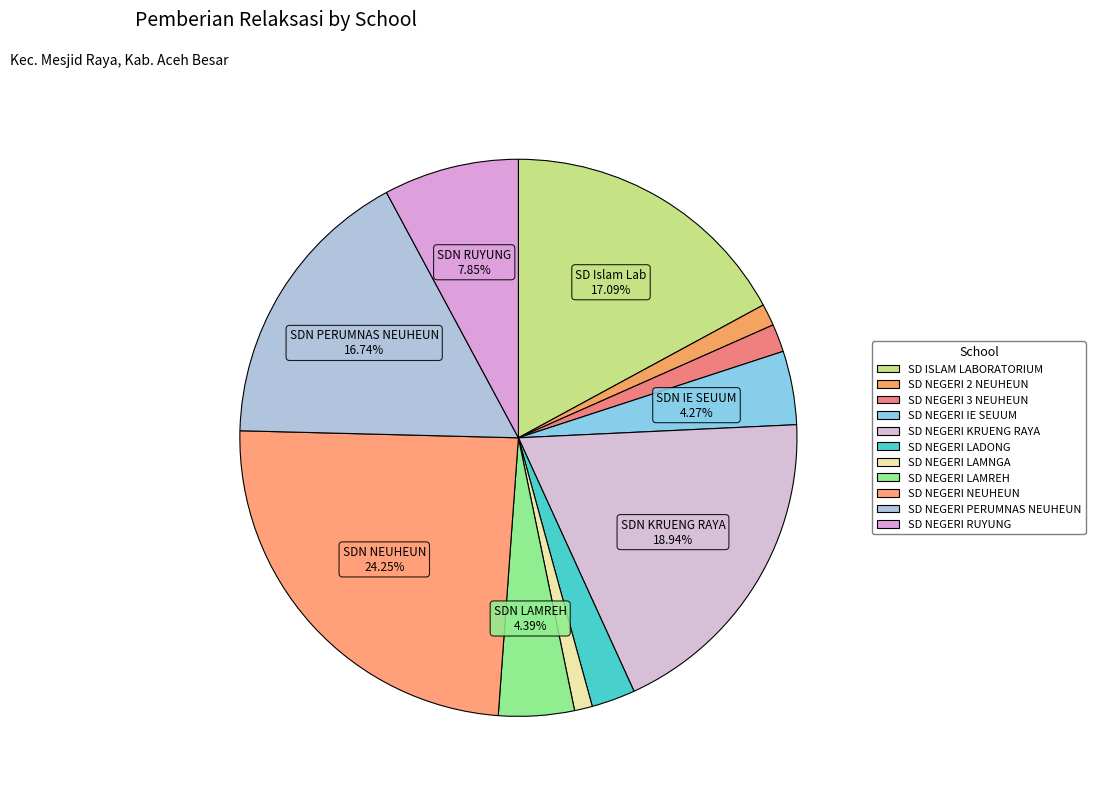

True or false: SD ISLAM LABORATORIUM accounts for 27% of the total.

False